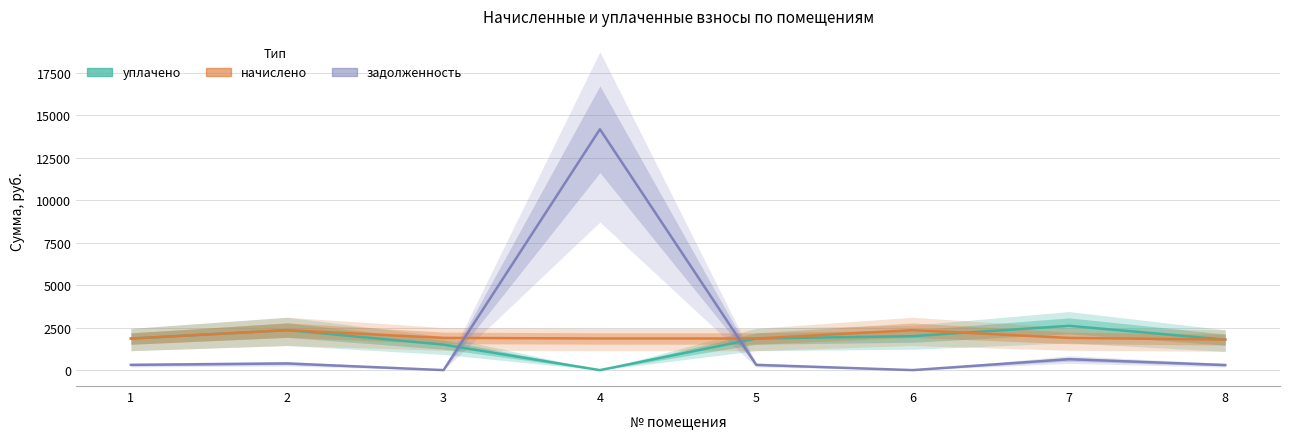

At which category is the sum across all series the highest?

4